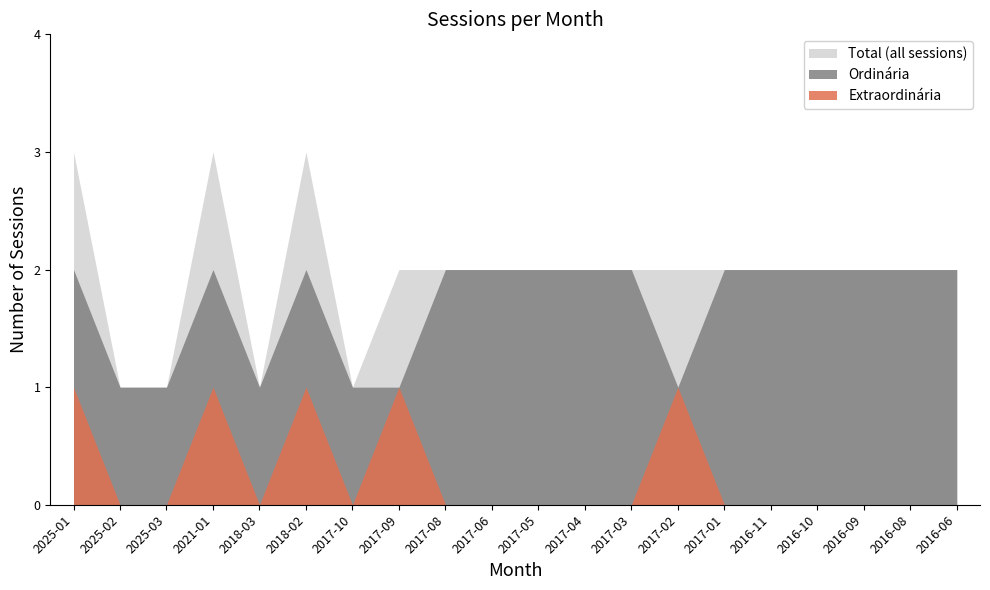

Reading right to left, what are all the values shown in this chart?

Ordinária: 2016-06=2	2016-08=2	2016-09=2	2016-10=2	2016-11=2	2017-01=2	2017-02=1	2017-03=2	2017-04=2	2017-05=2	2017-06=2	2017-08=2	2017-09=1	2017-10=1	2018-02=2	2018-03=1	2021-01=2	2025-03=1	2025-02=1	2025-01=2
Extraordinária: 2016-06=0	2016-08=0	2016-09=0	2016-10=0	2016-11=0	2017-01=0	2017-02=1	2017-03=0	2017-04=0	2017-05=0	2017-06=0	2017-08=0	2017-09=1	2017-10=0	2018-02=1	2018-03=0	2021-01=1	2025-03=0	2025-02=0	2025-01=1
Total: 2016-06=2	2016-08=2	2016-09=2	2016-10=2	2016-11=2	2017-01=2	2017-02=2	2017-03=2	2017-04=2	2017-05=2	2017-06=2	2017-08=2	2017-09=2	2017-10=1	2018-02=3	2018-03=1	2021-01=3	2025-03=1	2025-02=1	2025-01=3